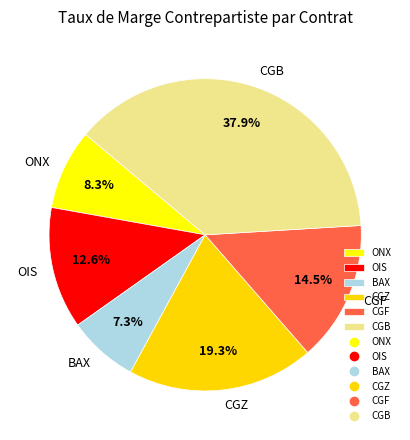

To the nearest percent, what portion does OIS represent?

13%